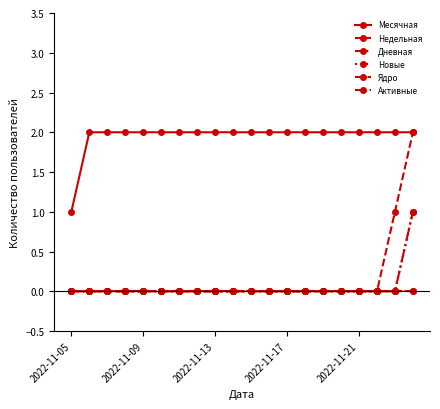

At which category does the chart reach its minimum across all series?

2022-11-05